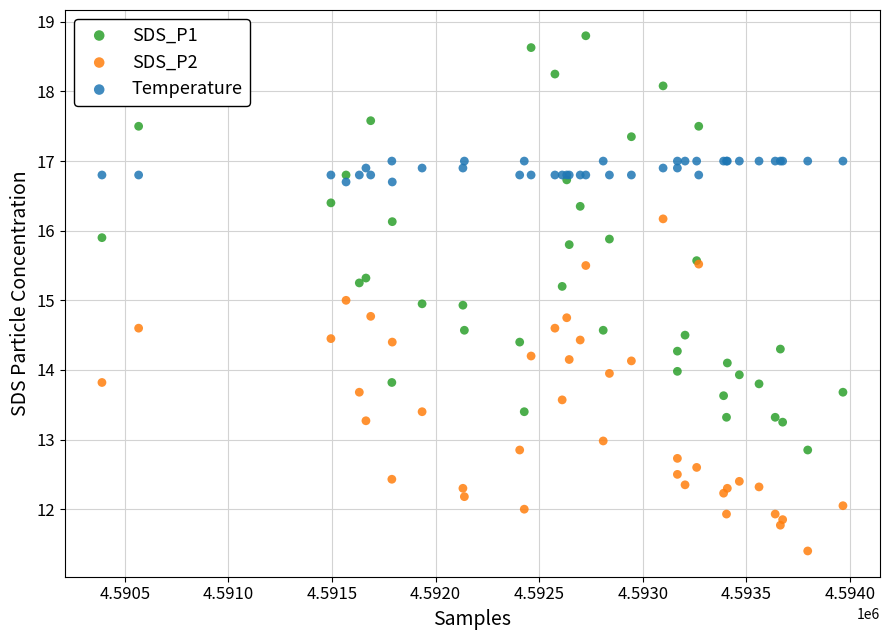

Which series has the widest spread of Y values?

SDS_P1